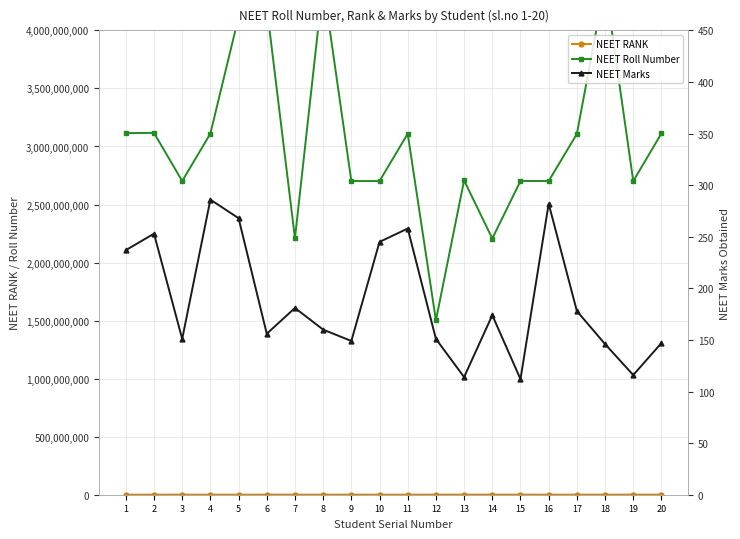

What are all the series names shown in the legend?

NEET RANK, NEET Roll Number, NEET Marks